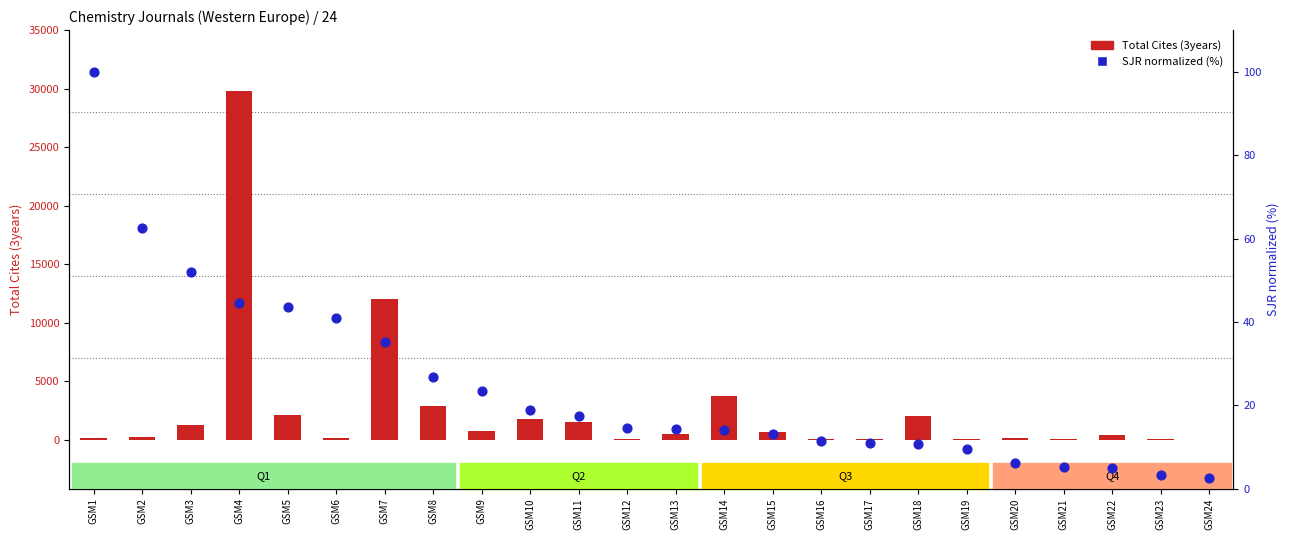

What is the total value across all series at GSM8?

2908.8